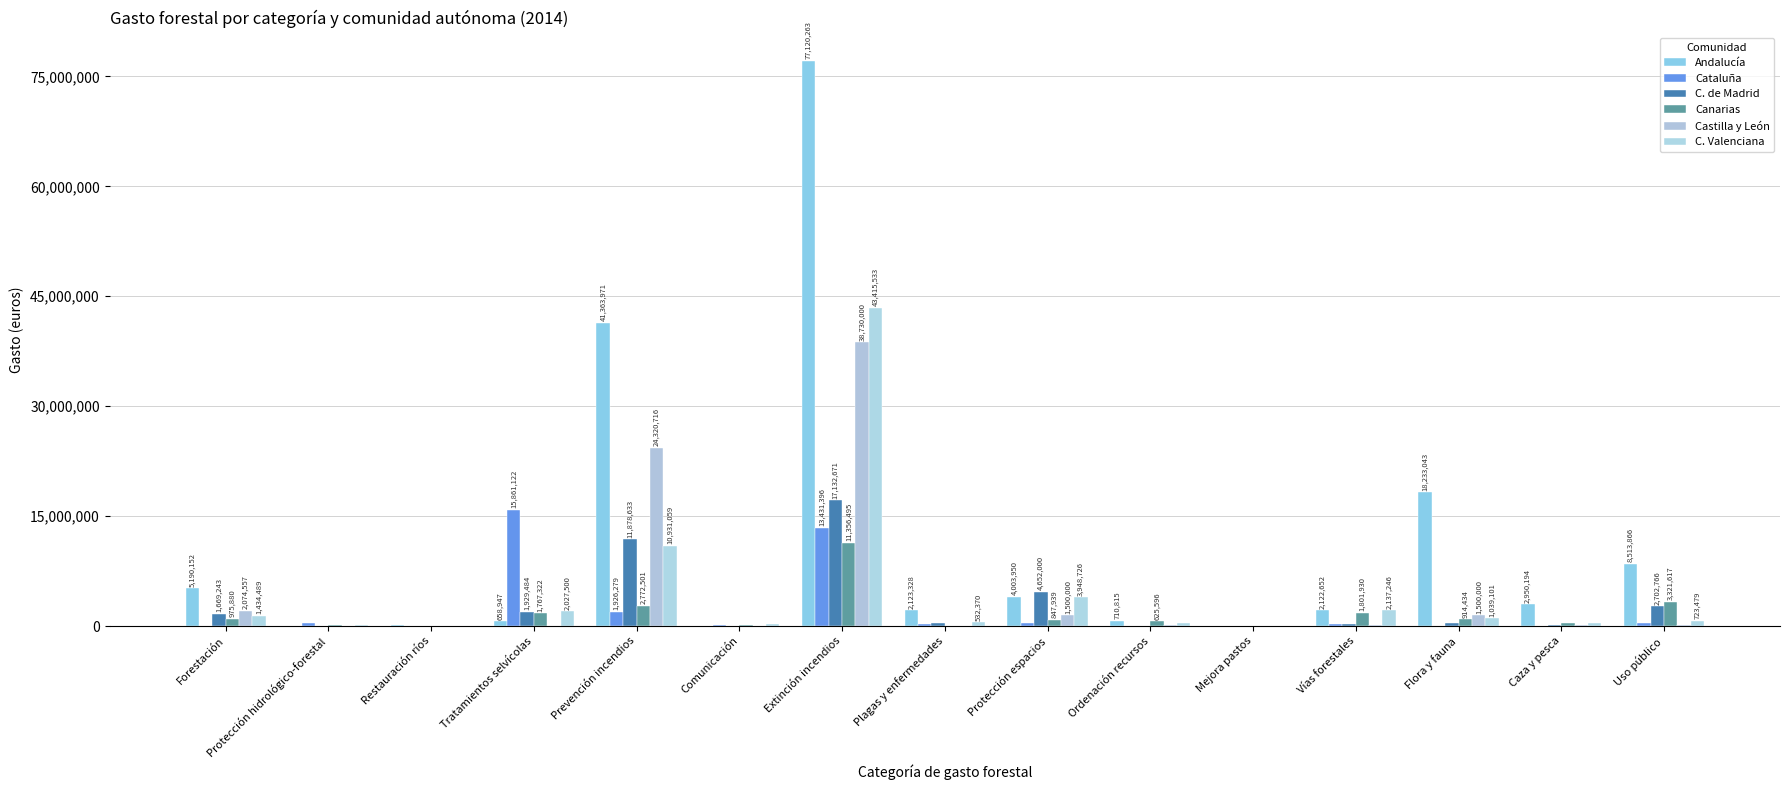

What is the total value across all series at Ordenación recursos?

1889380.9